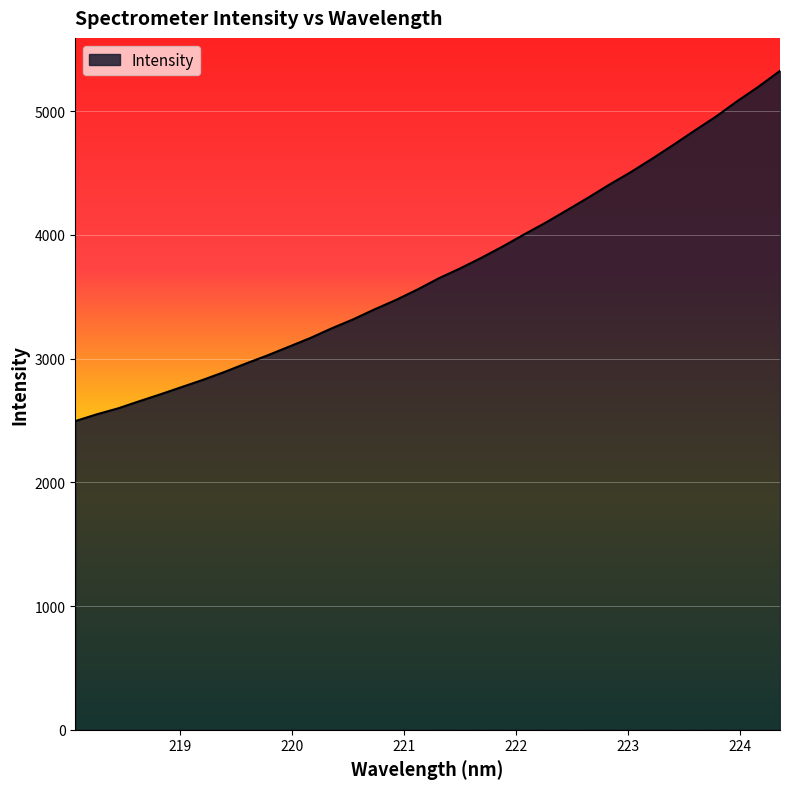

What is the maximum value shown in the chart?

5325.2